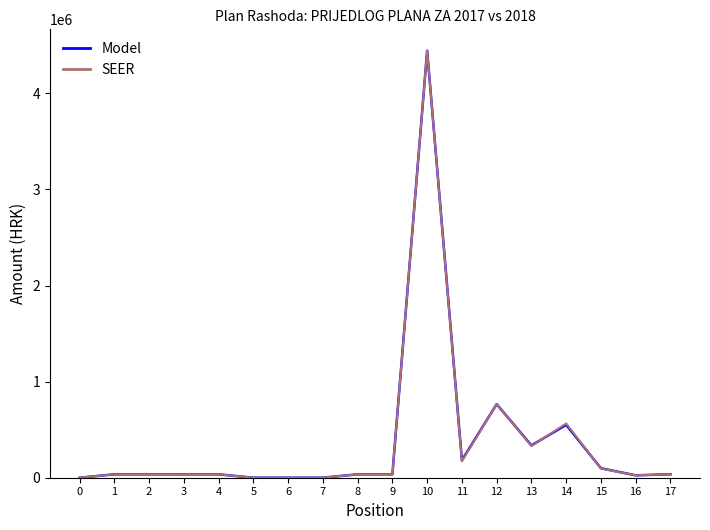

What is the difference between the second highest and second lowest values in the SEER series?

765501